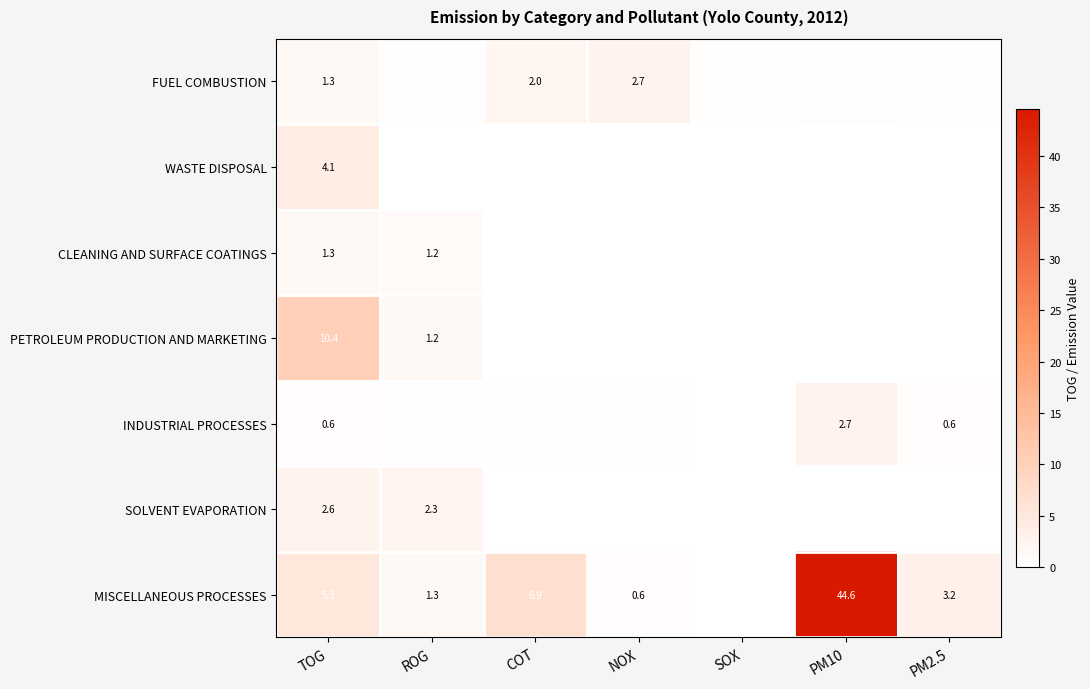

Which series has the largest total across all categories?

MISCELLANEOUS PROCESSES